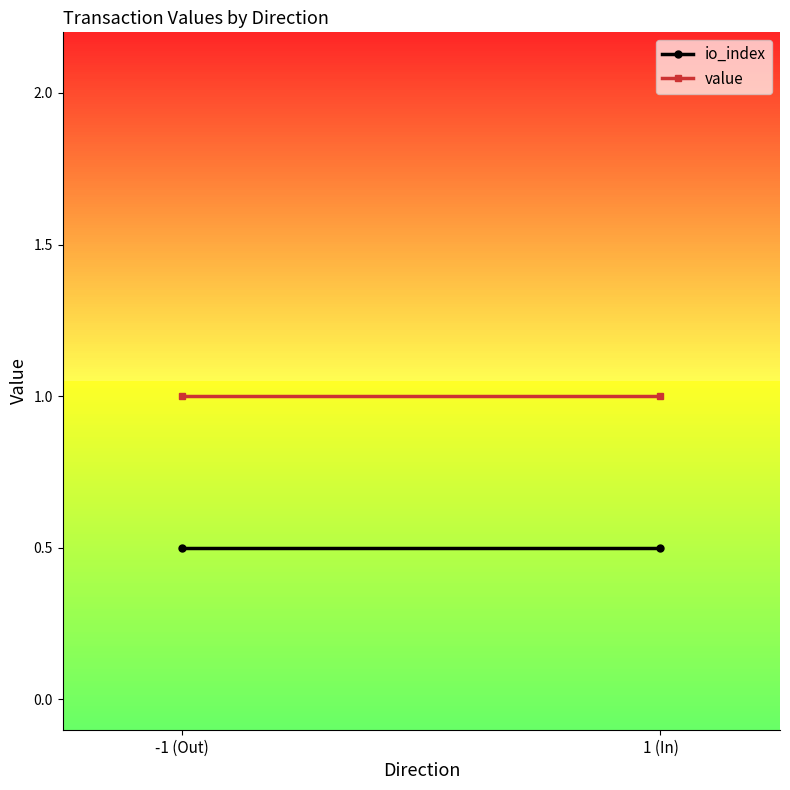

Between -1 (Out) and 1 (In), which series saw the biggest shift?

io_index